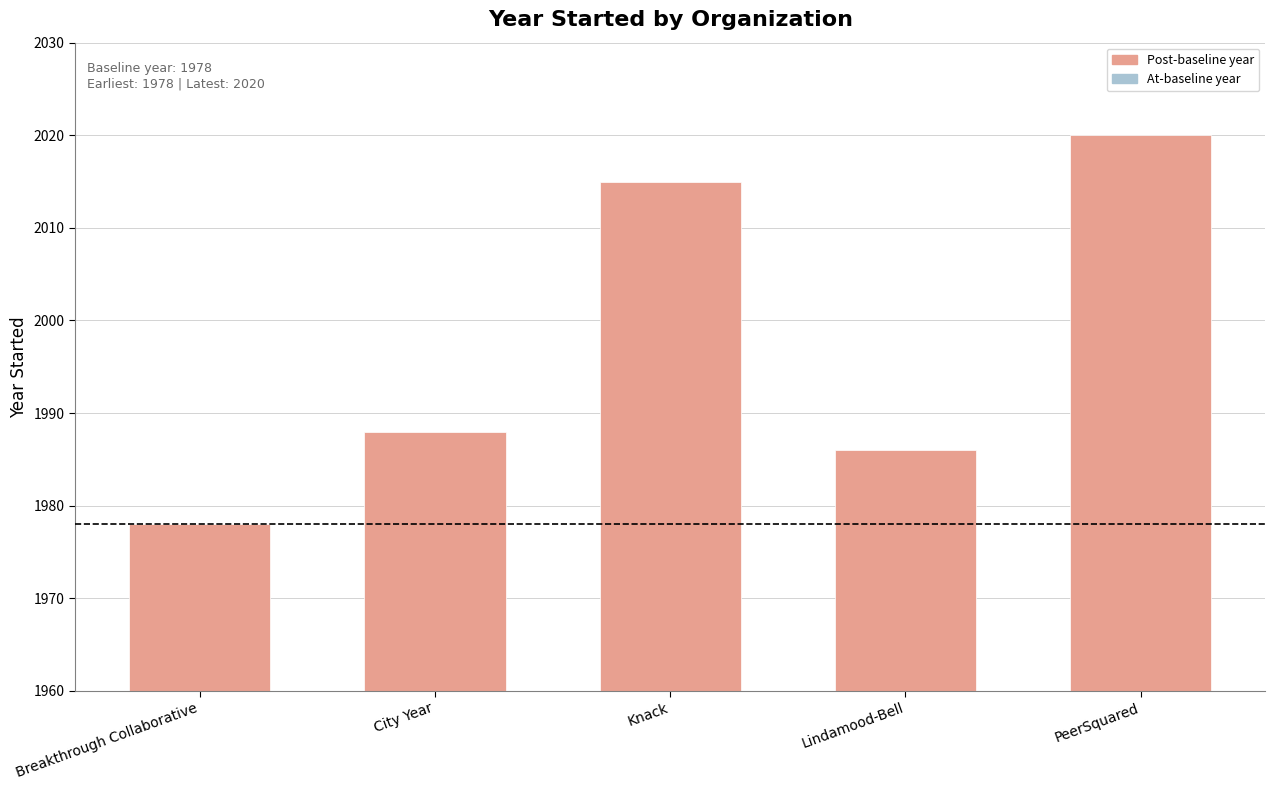

List the labels in order of value, largest first.

PeerSquared, Knack, City Year, Lindamood-Bell, Breakthrough Collaborative